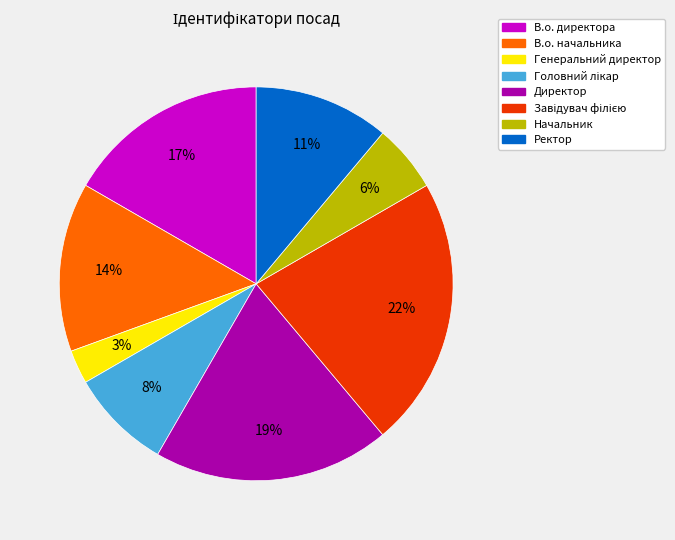

How many slices are in this pie chart?

8